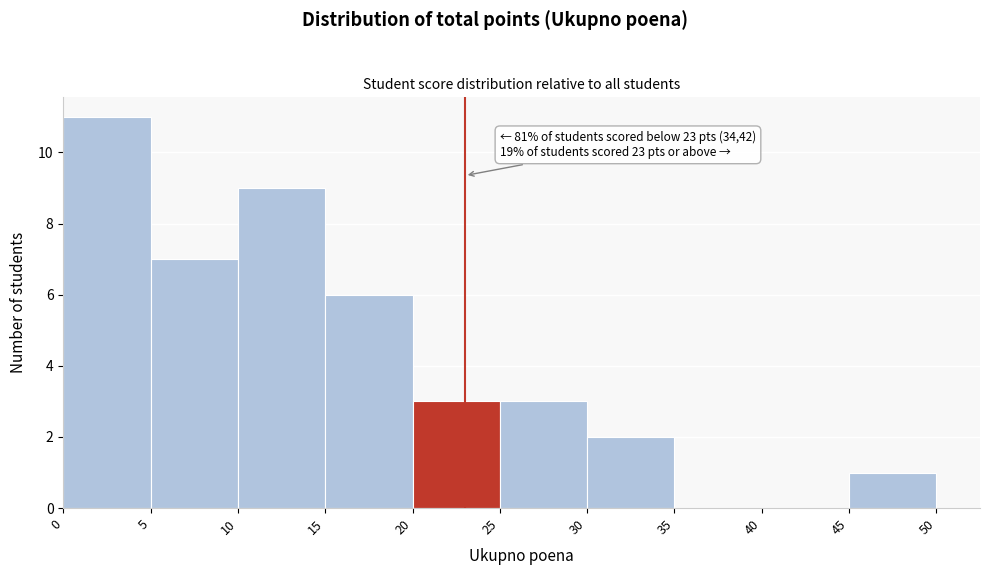

Which range on the x-axis has the tallest bar?

0 to 5